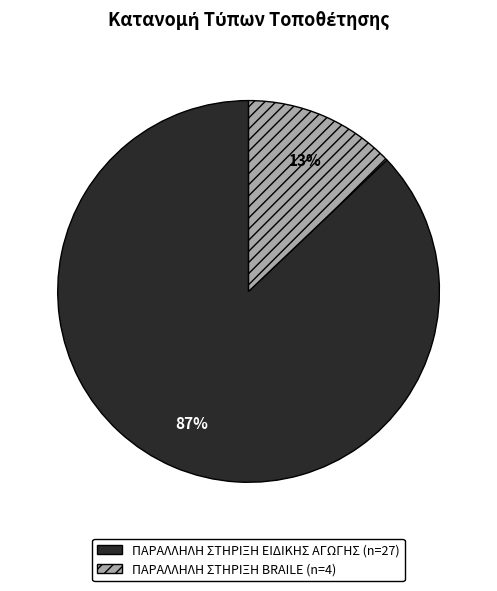

Is the sum of ΠΑΡΑΛΛΗΛΗ ΣΤΗΡΙΞΗ BRAILE and ΠΑΡΑΛΛΗΛΗ ΣΤΗΡΙΞΗ ΕΙΔΙΚΗΣ ΑΓΩΓΗΣ greater than half?

Yes